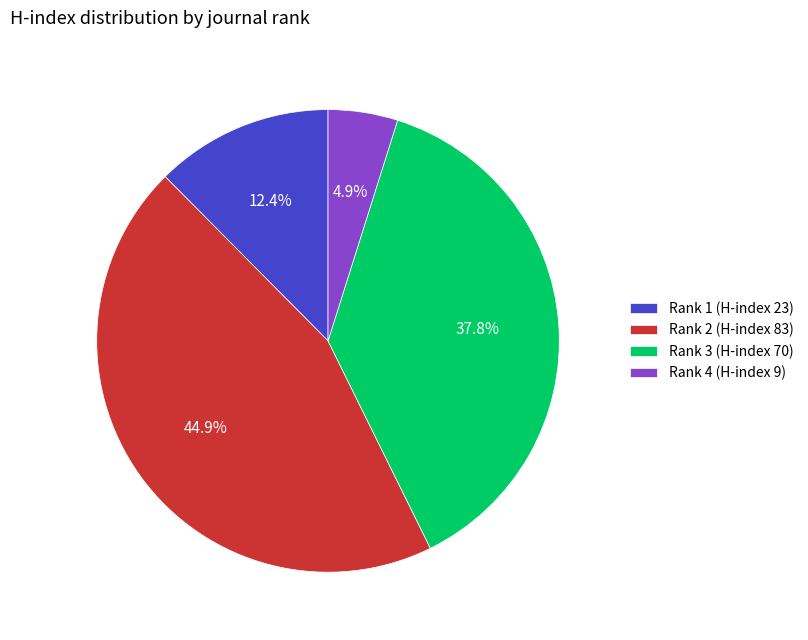

Is there a majority slice in this chart?

No